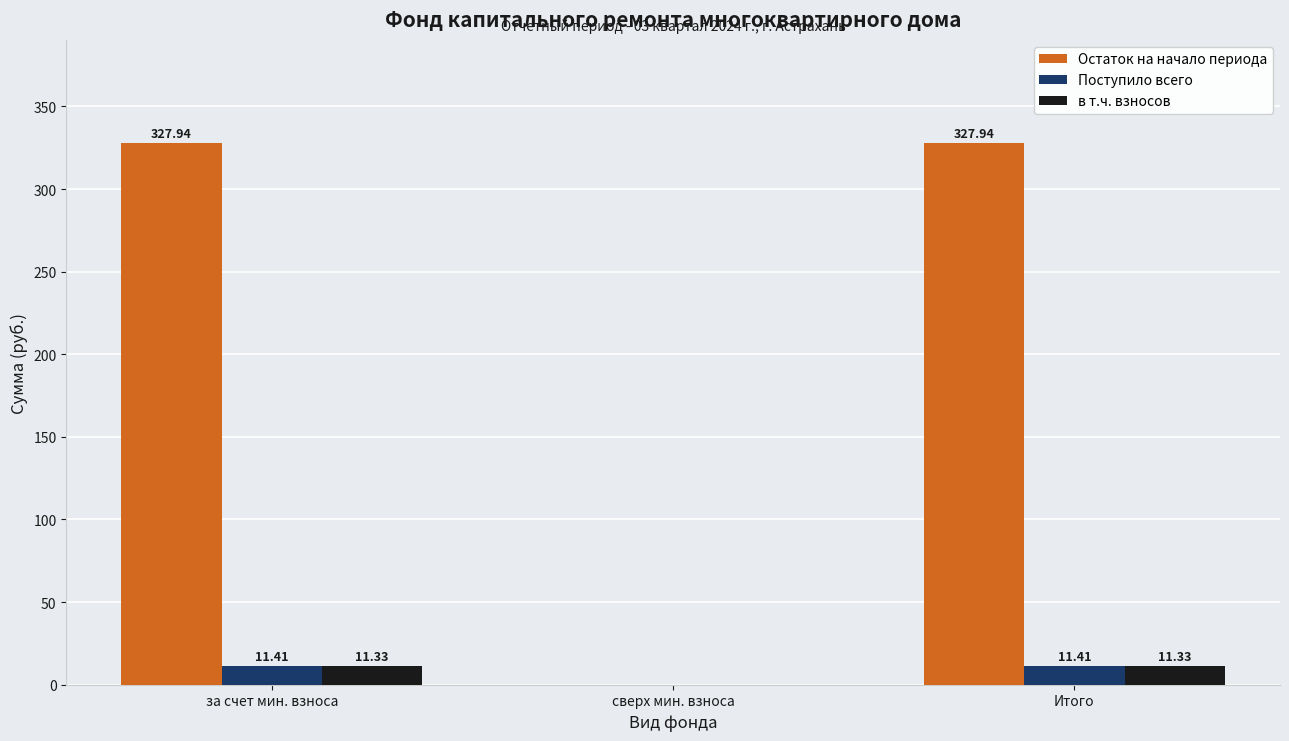

What is the sum of all в т.ч. взносов values?

22.7